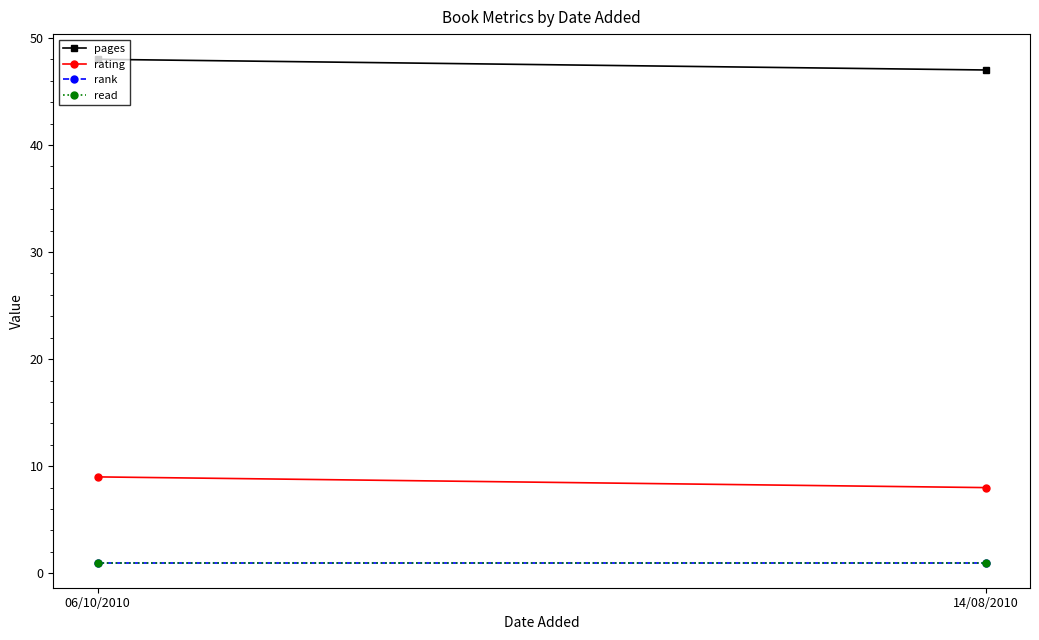

The value of rating at 14/08/2010 is 13. True or false?

False